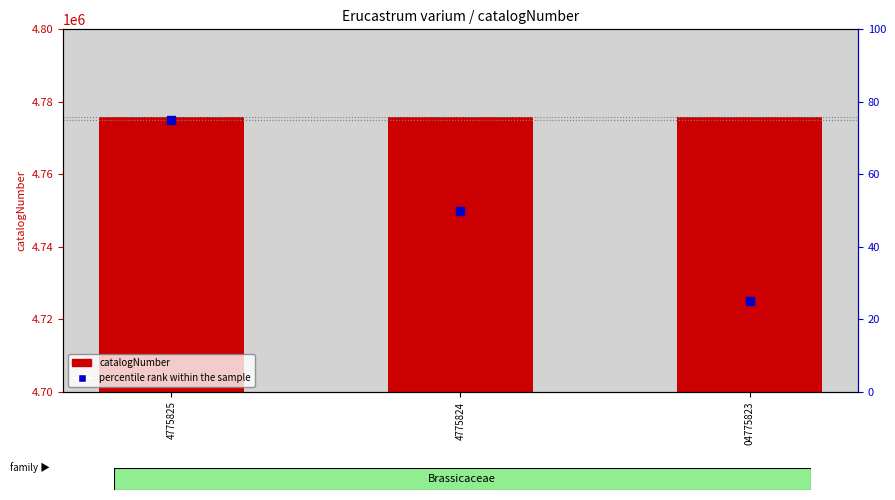

Which series has the widest spread of Y values?

percentile rank within the sample